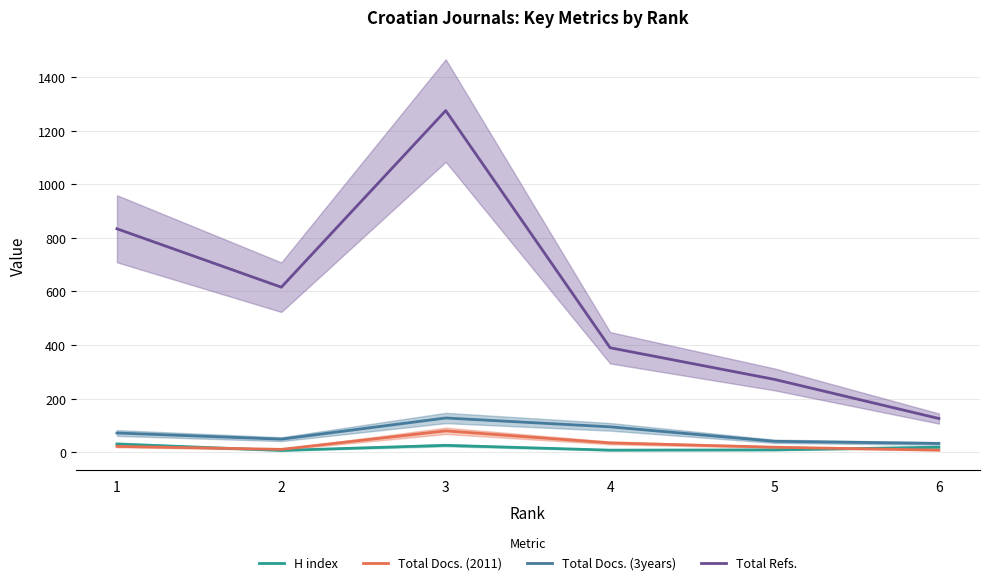

At which label does H index first exceed 19?

1